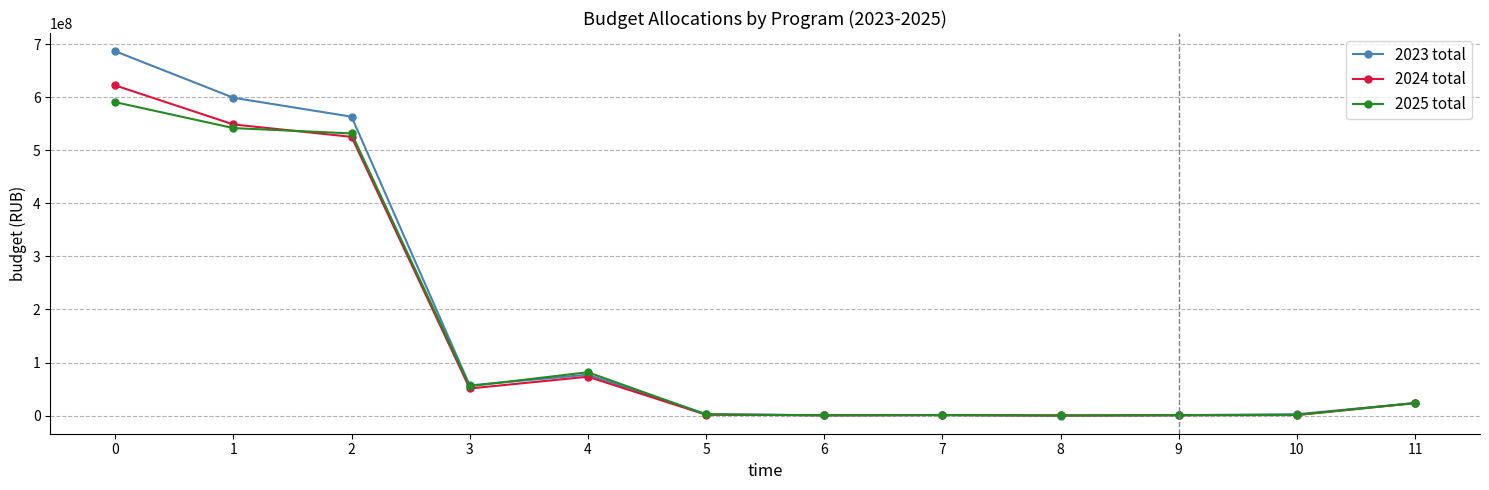

At which category does 2023 total reach its first local valley?

3